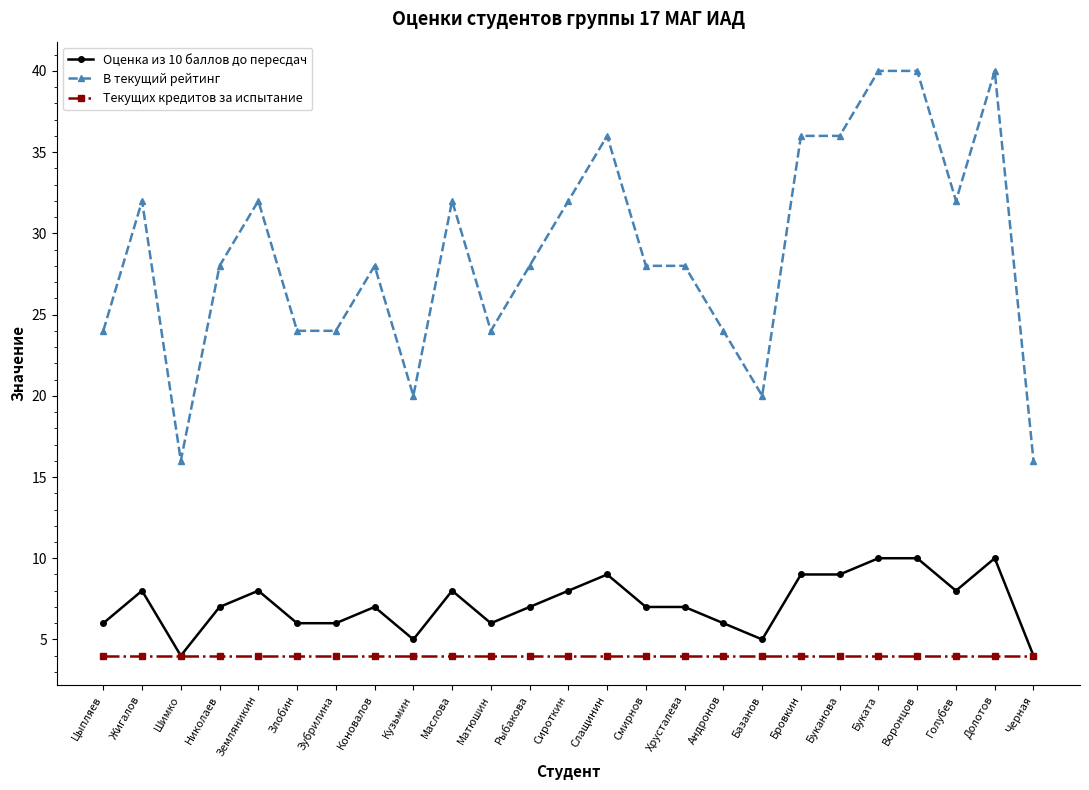

List the series in order of their peak value, lowest first.

Текущих кредитов за испытание, Оценка из 10 баллов до пересдач, В текущий рейтинг